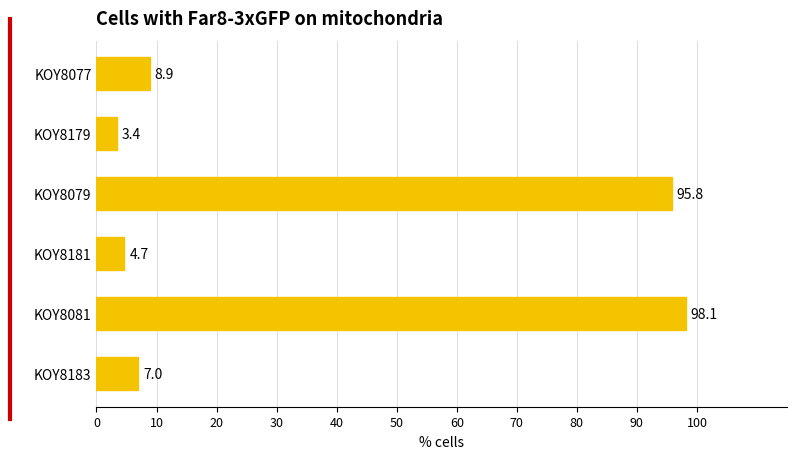

What is the change in value from KOY8079 to KOY8081?

+2.3